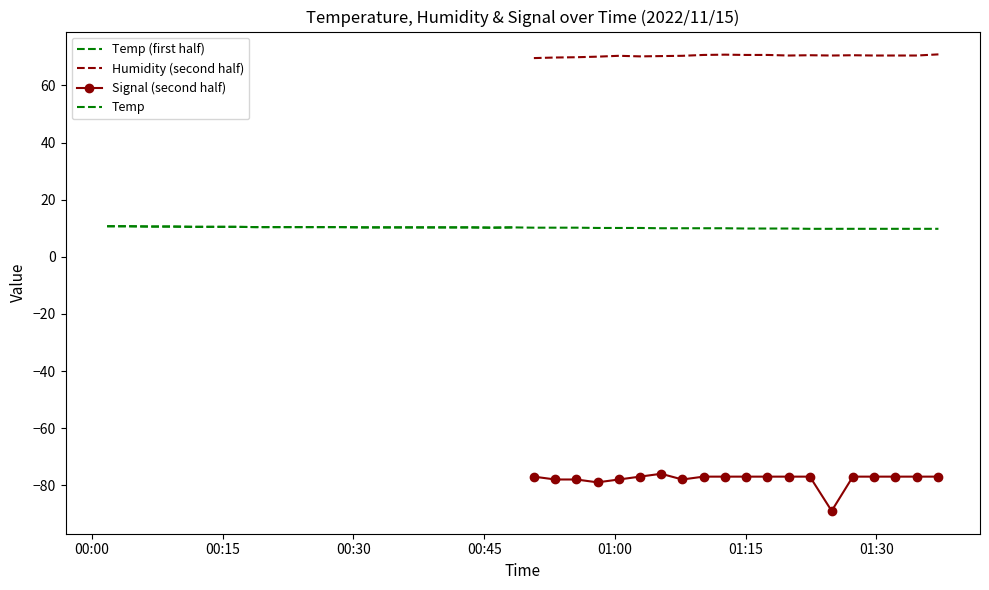

What is the spread (max minus min) of values at 2022/11/15 01:24:52?

159.5